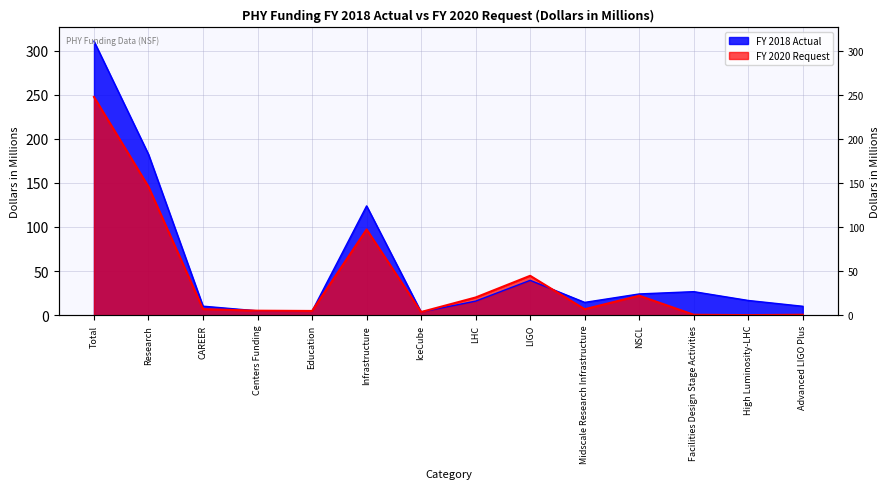

How many data points does each series have?

14